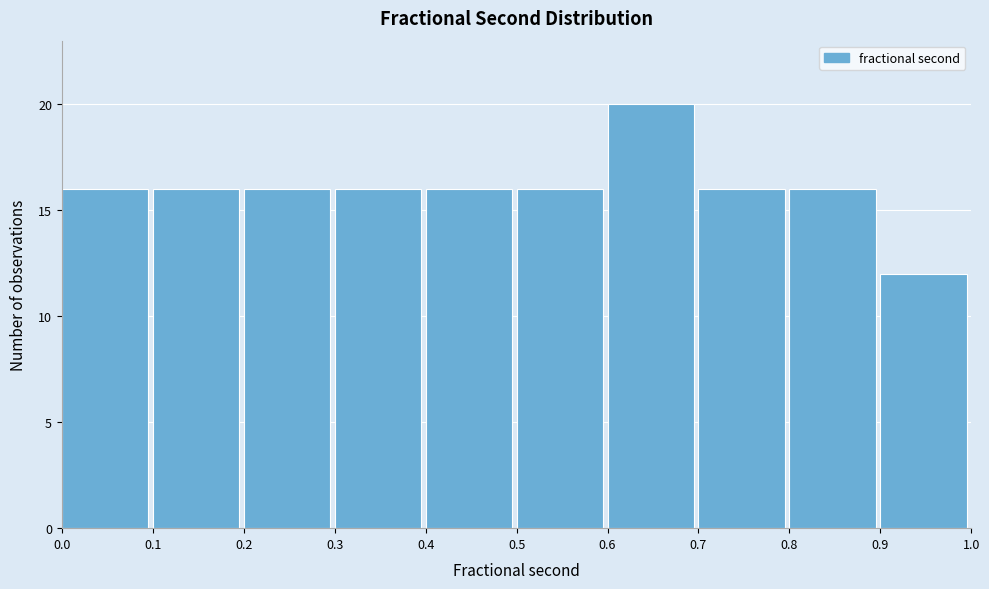

Reading left to right, list every bar in this chart as the range it spans on the x-axis followed by its height. The values are not printed on the chart, so give them approximately, as read against the axis.

0.0 to 0.1: 16
0.1 to 0.2: 16
0.2 to 0.3: 16
0.3 to 0.4: 16
0.4 to 0.5: 16
0.5 to 0.6: 16
0.6 to 0.7: 20
0.7 to 0.8: 16
0.8 to 0.9: 16
0.9 to 1.0: 12